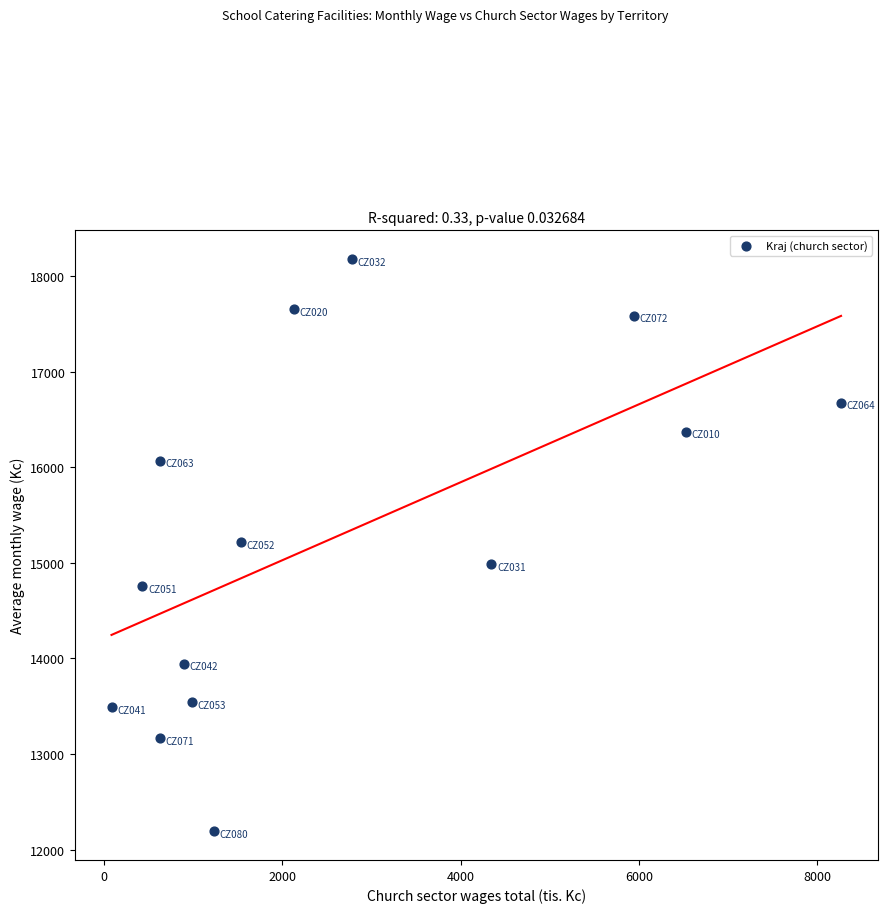

What is the range of Y values (max minus min)?

5986.9